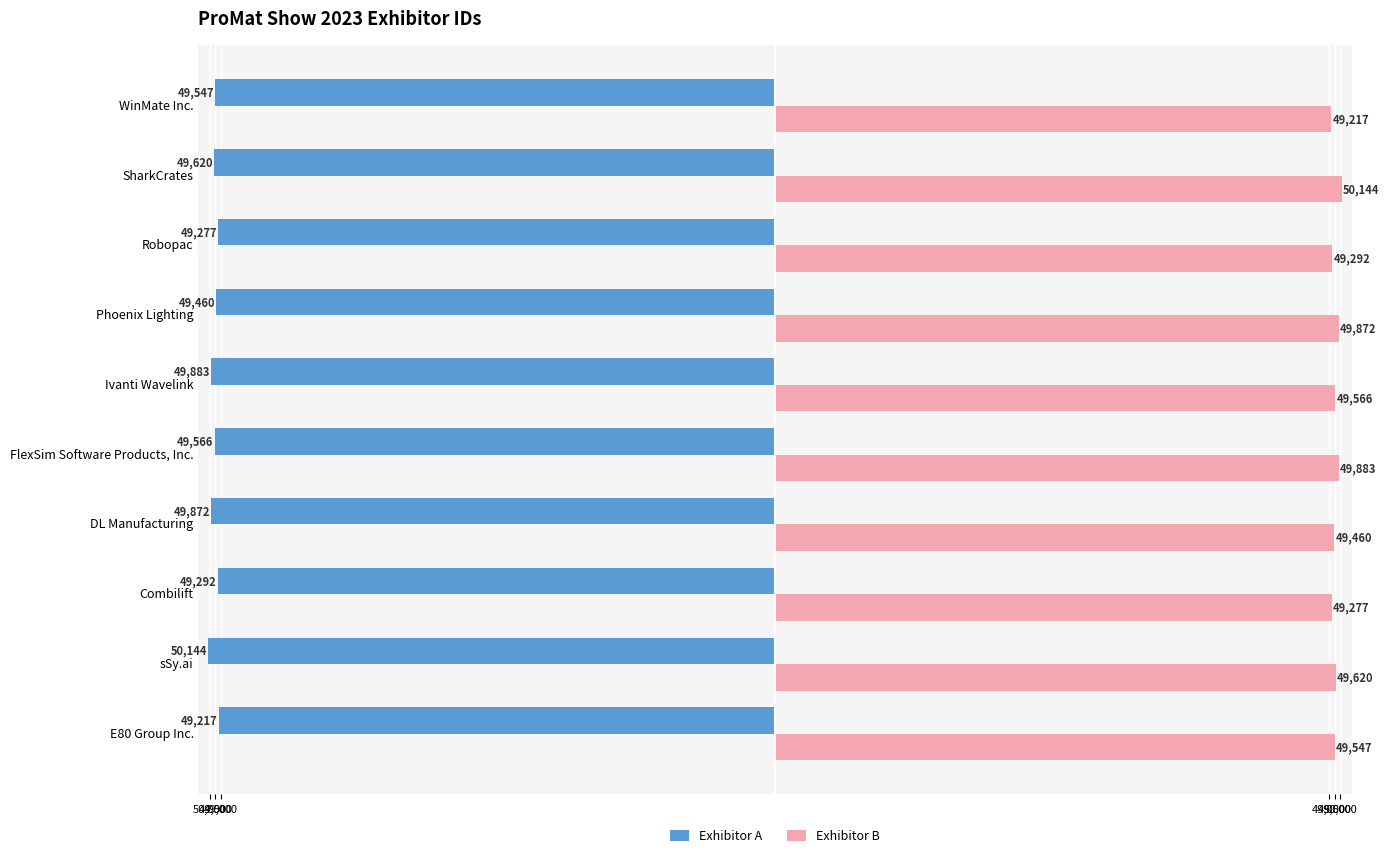

What is the difference between the second highest and second lowest values in the Exhibitor B series?

606